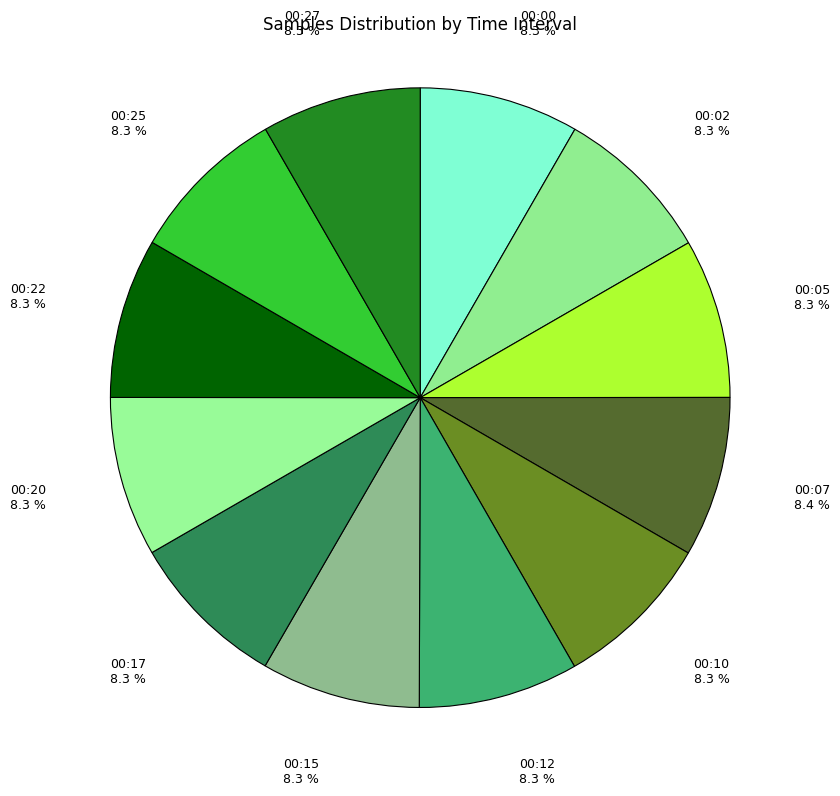

To the nearest percent, what percentage of the pie is 00:12?

8%